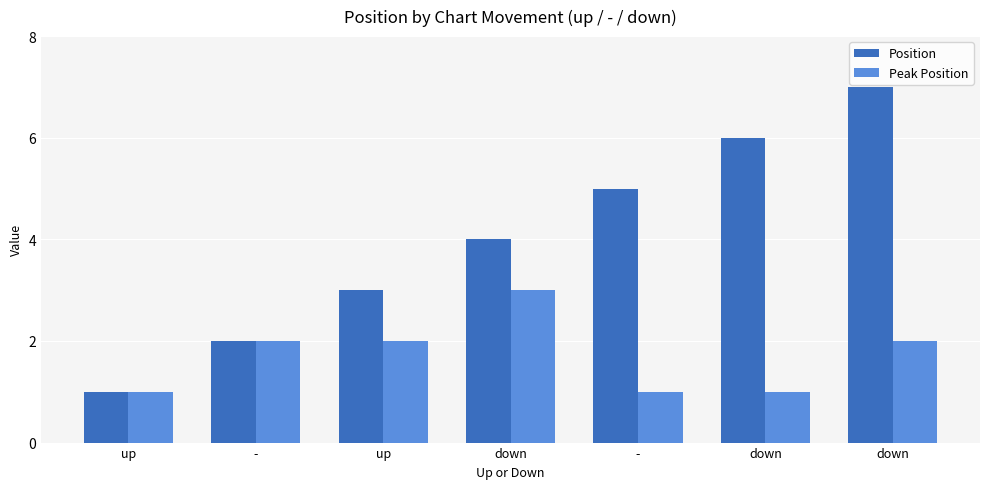

How many categories are shown in the chart?

7